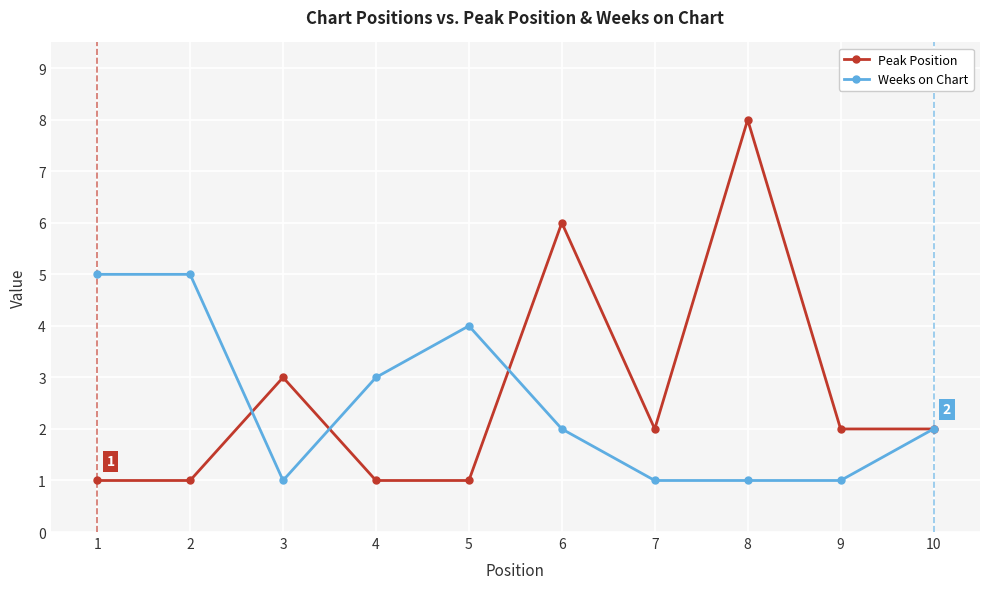

Is it true that Weeks on Chart equals 2 at 10?

True